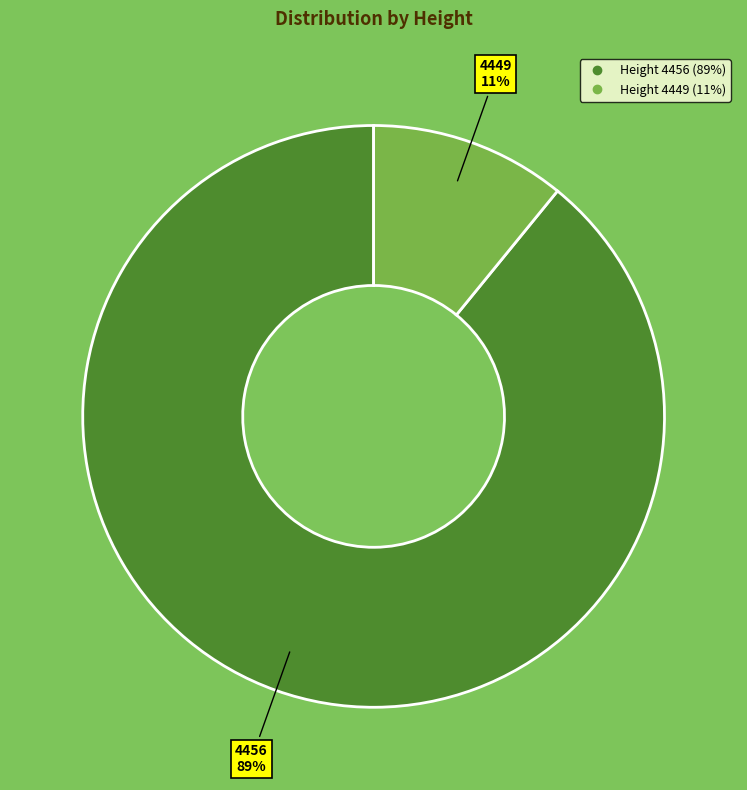

Does any single category account for the majority?

Yes